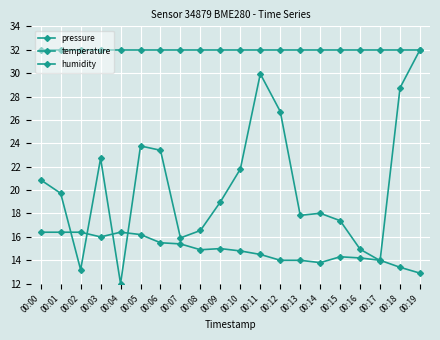

Is the value of pressure at 00:13 greater than the value of temperature at 00:06?

Yes